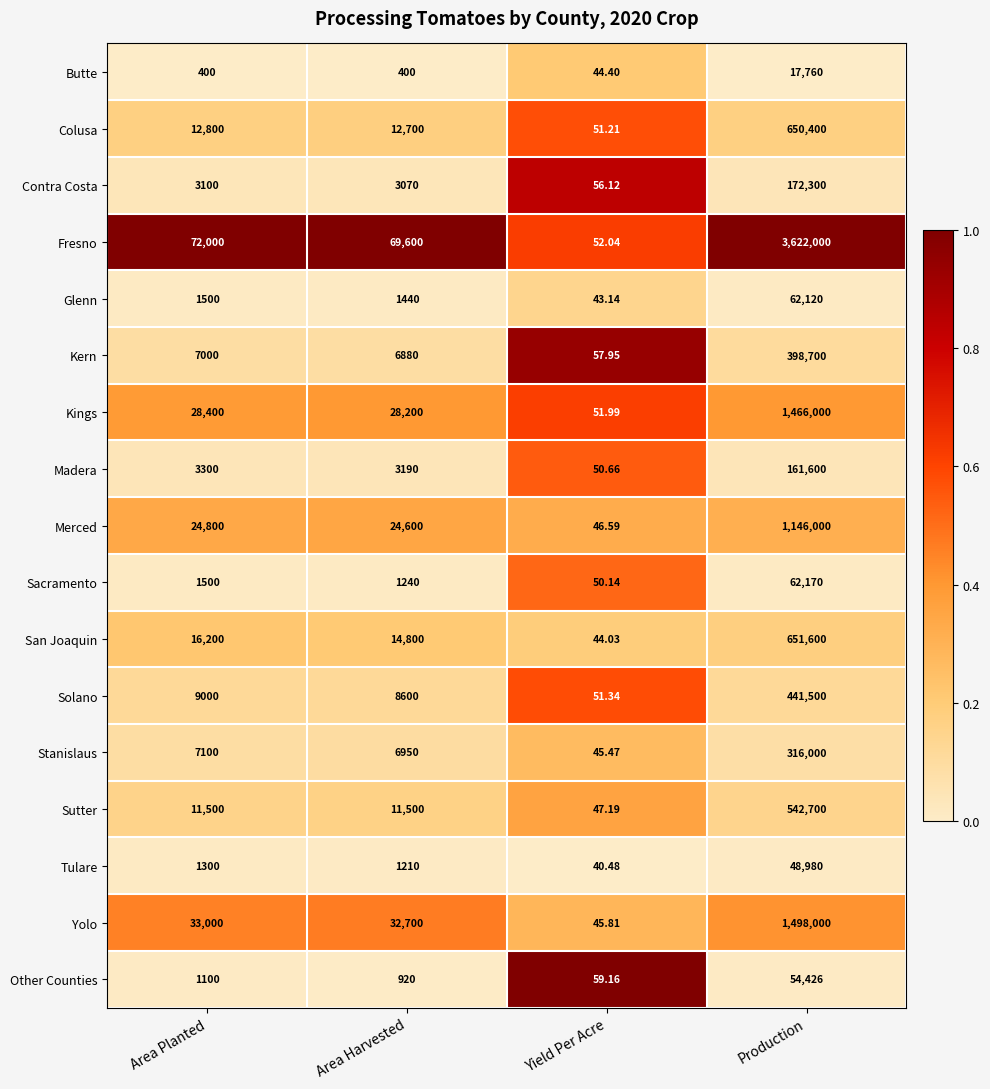

At Production, list the series in order from smallest to largest.

Butte, Tulare, Other Counties, Glenn, Sacramento, Madera, Contra Costa, Stanislaus, Kern, Solano, Sutter, Colusa, San Joaquin, Merced, Kings, Yolo, Fresno